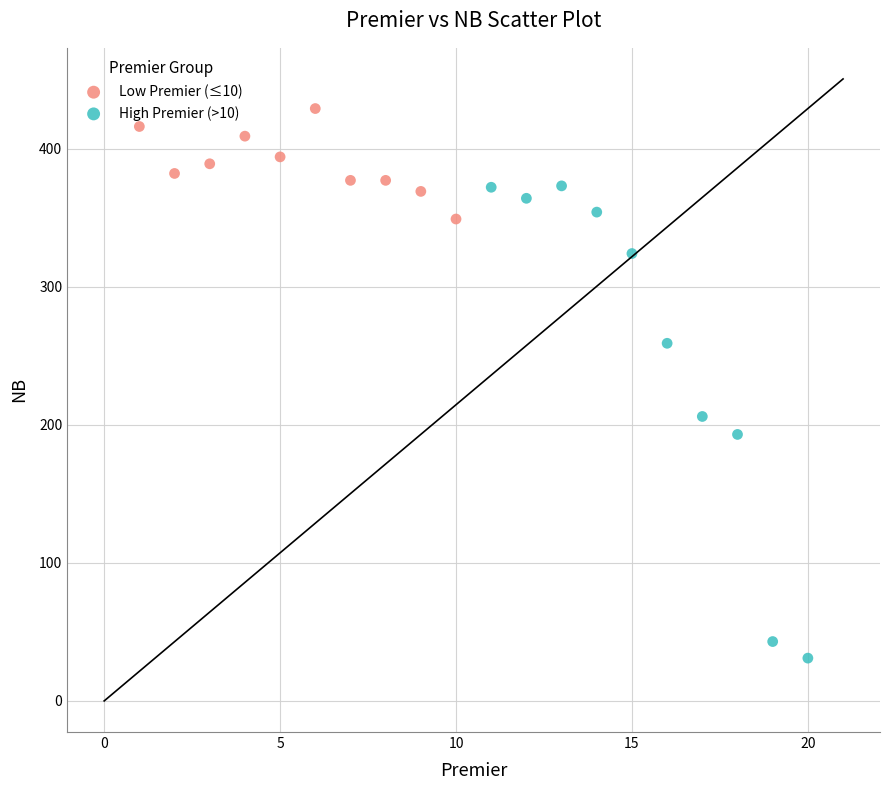

Which series contains the highest Y value?

Low Premier (≤10)